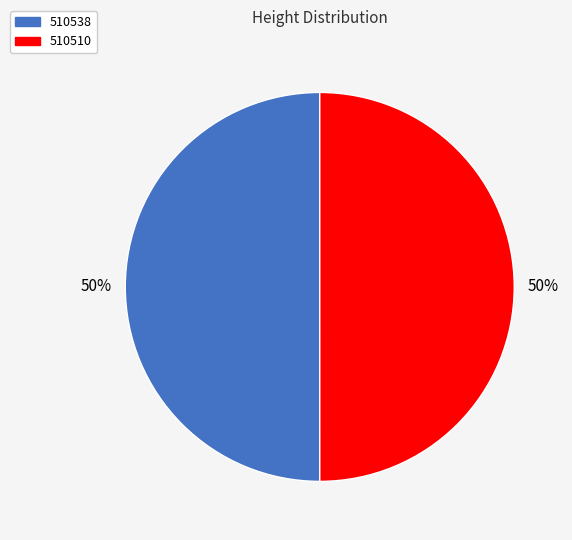

True or false: 510510 accounts for 62% of the total.

False